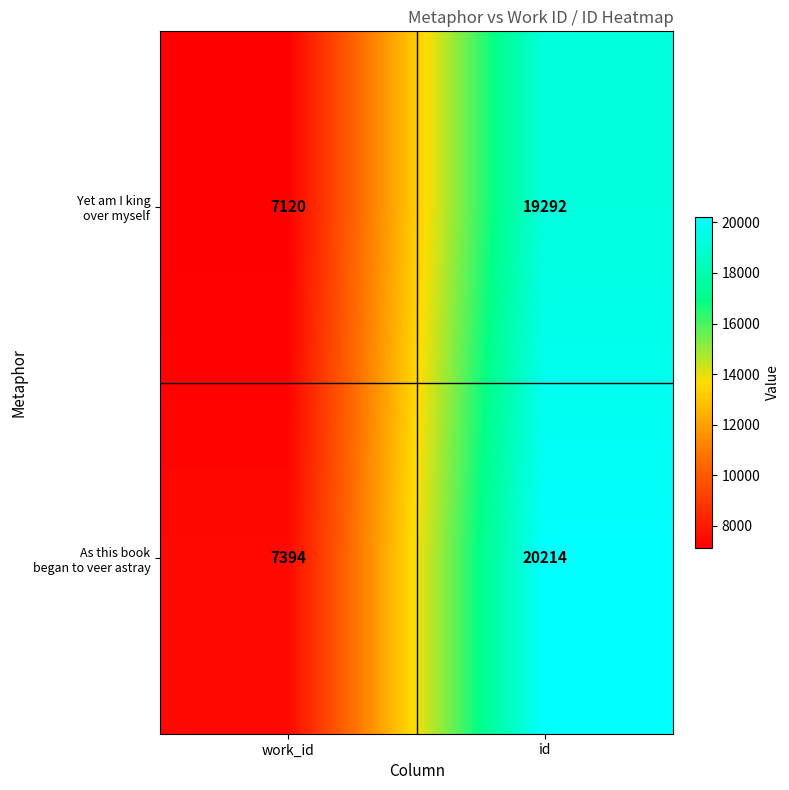

What is the minimum value shown in the chart?

7120